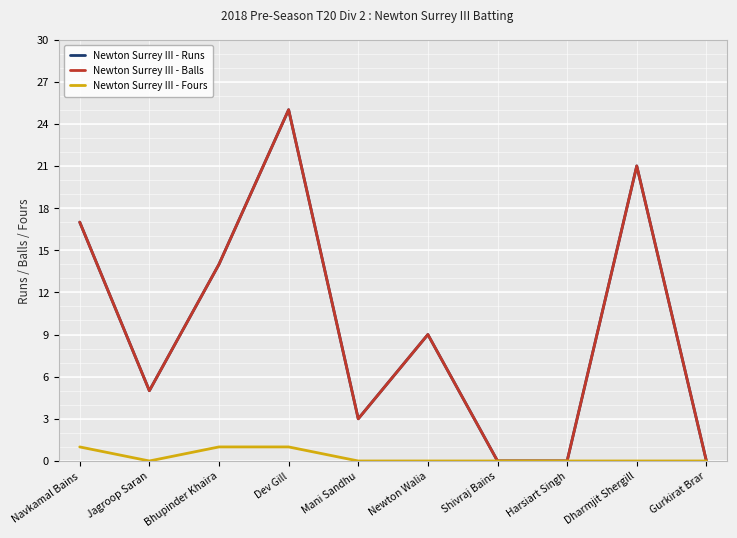

True or false: Newton Surrey III - Balls has more than 0 points higher than both neighbors.

True